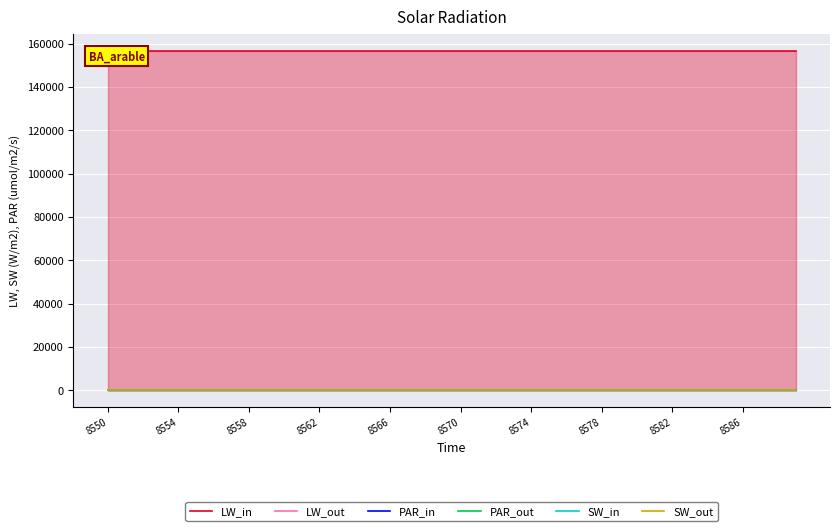

Where is PAR_out nearest to the value 1?

10